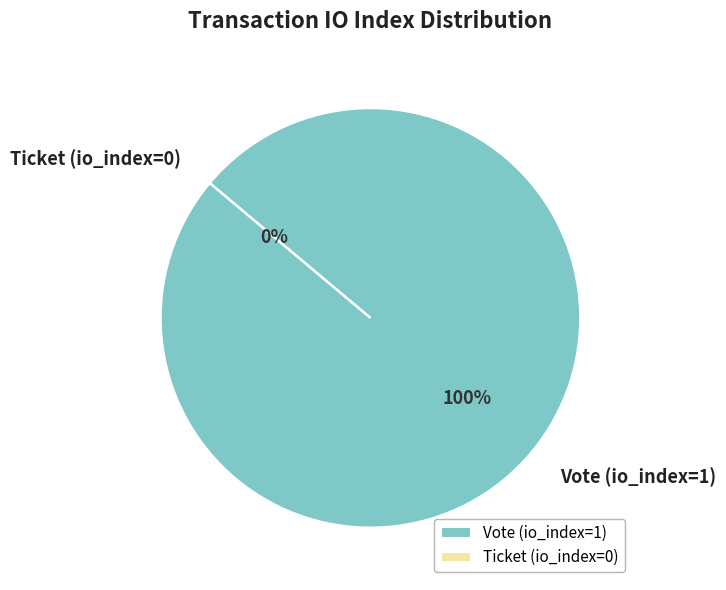

The Ticket (io_index=0) slice represents 0% of the pie. True or false?

True